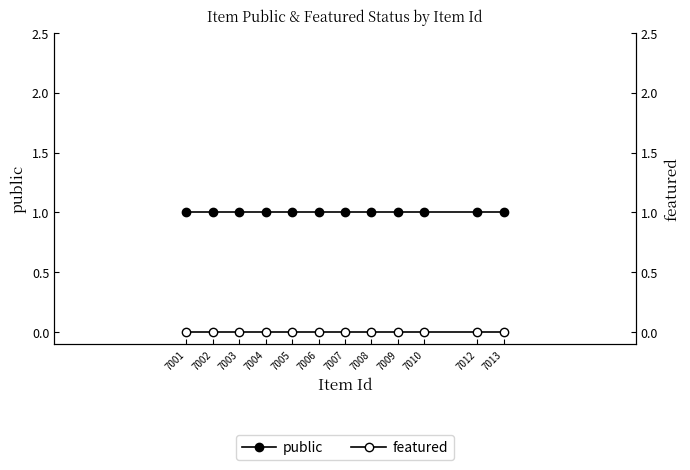

True or false: public has more than 1 interior local peaks.

False